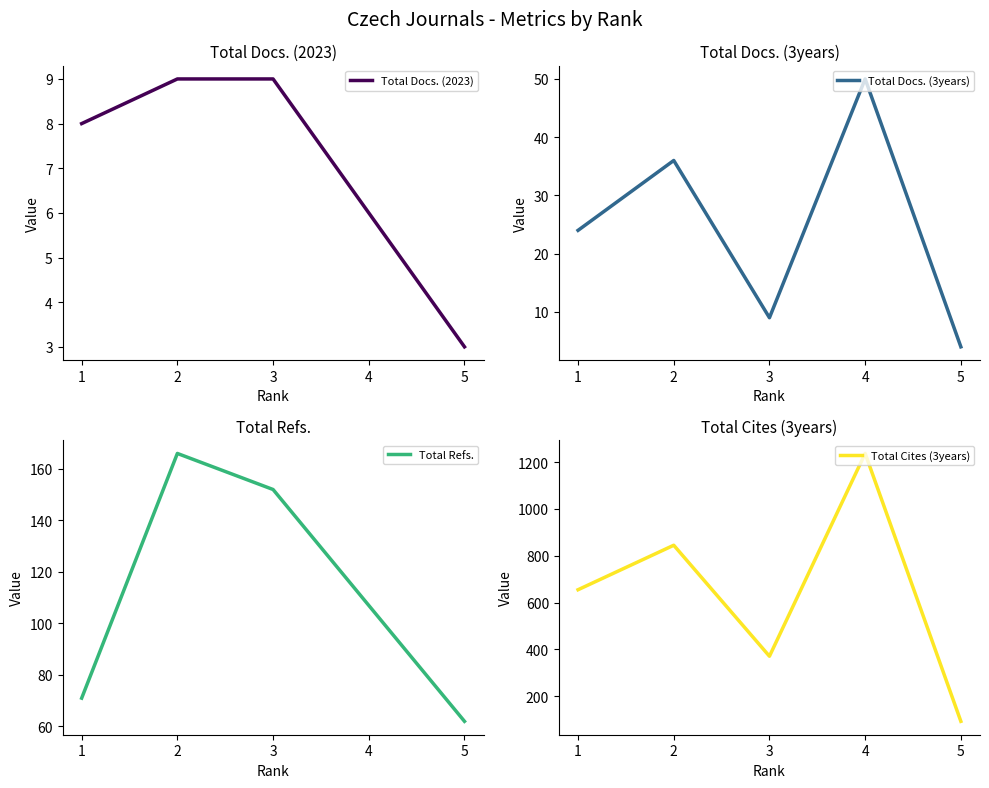

At which category does the chart reach its minimum across all series?

5